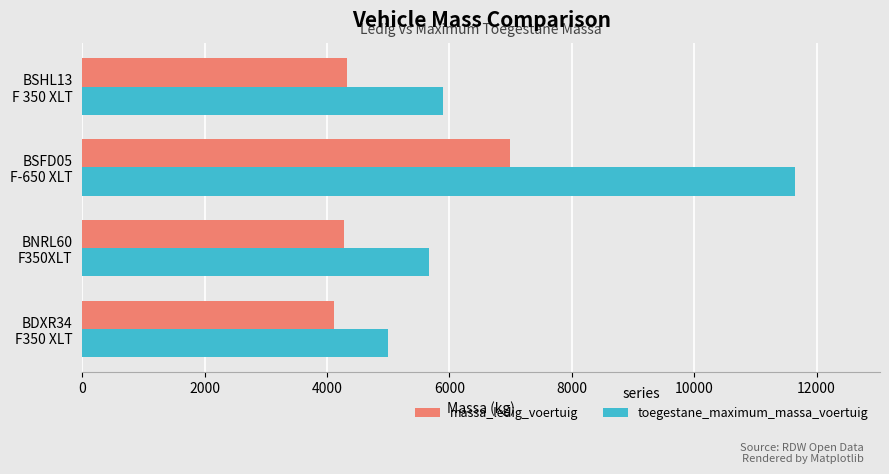

How many series are shown in this chart?

2